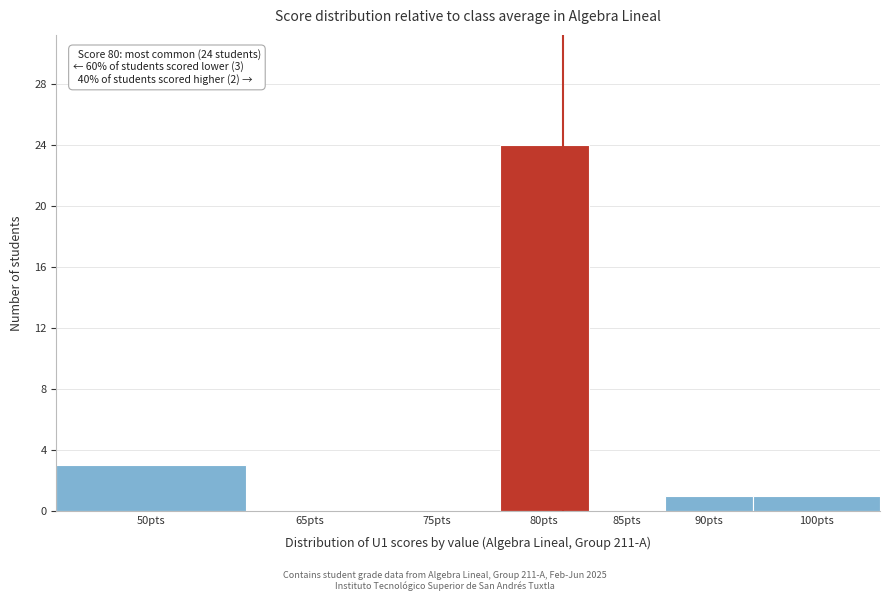

Reading left to right, transcribe all the data shown in this chart.

50pts=3	65pts=0	75pts=0	80pts=24	85pts=0	90pts=1	100pts=1